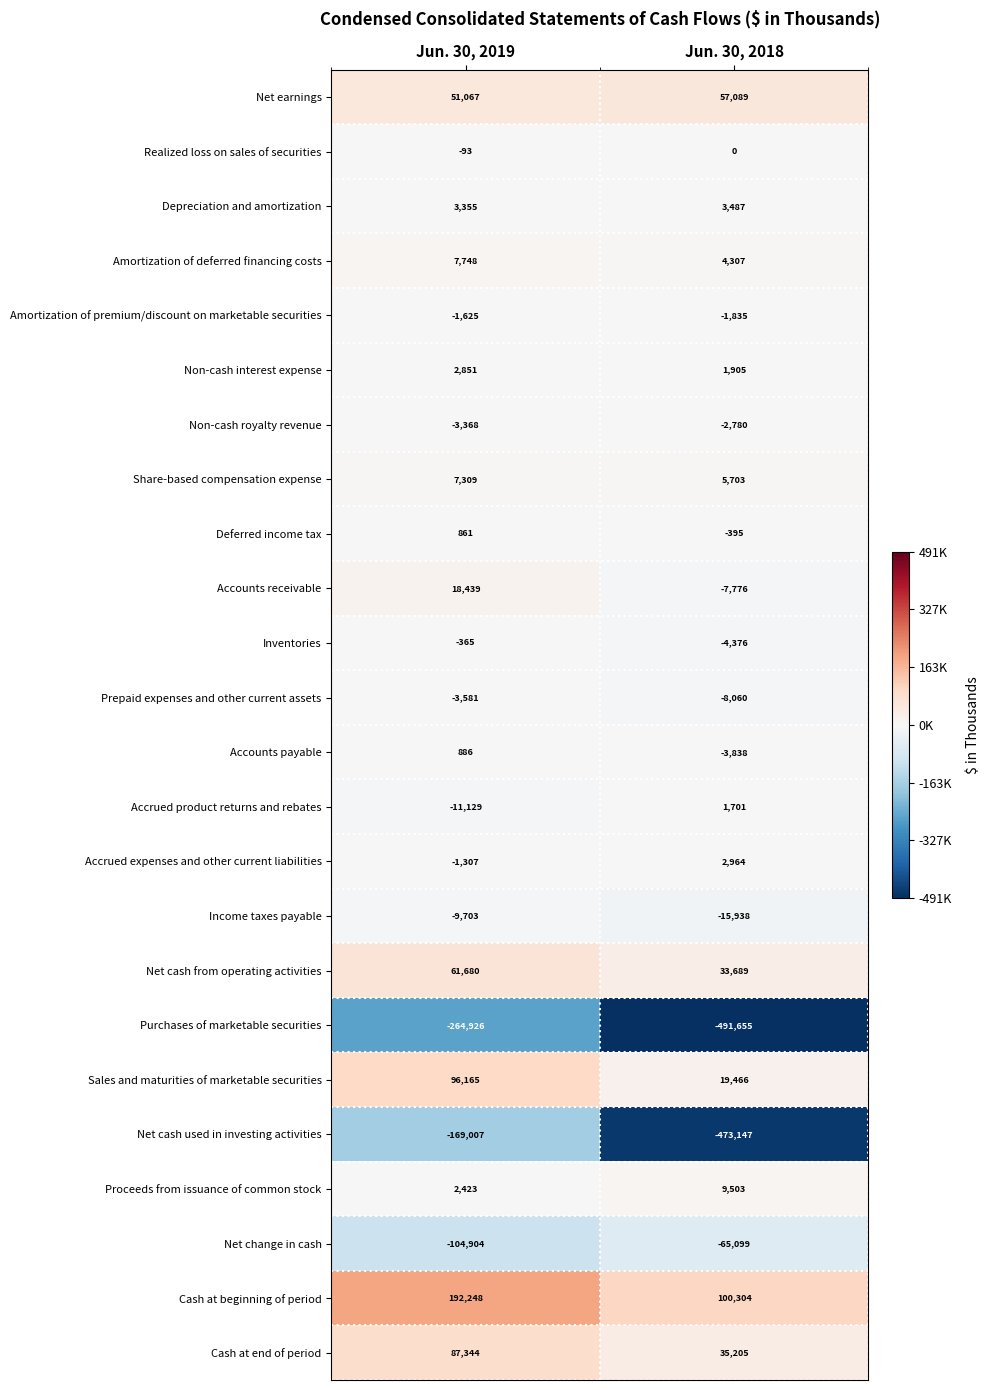

What is the difference between the Non-cash interest expense values at Jun. 30, 2019 and Jun. 30, 2018?

946